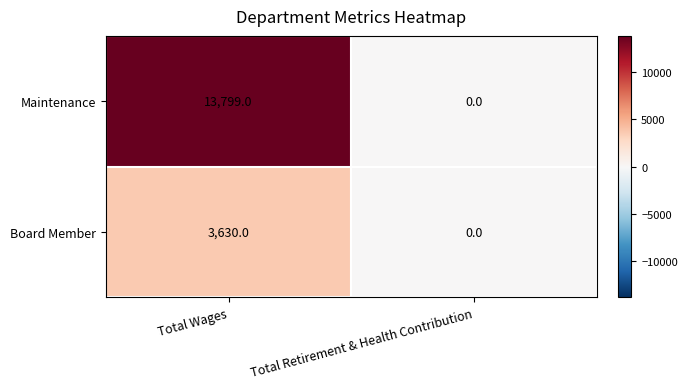

Which series has the largest range (max minus min)?

Maintenance